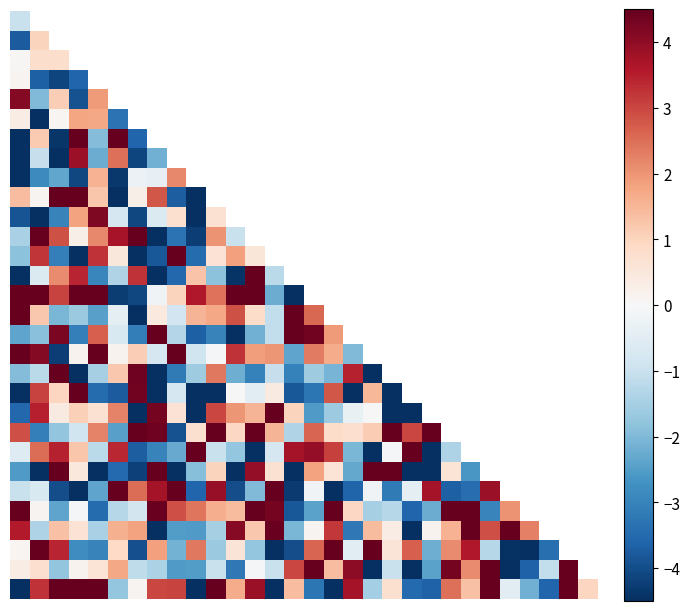

Between 2 and 12, which is larger?

12